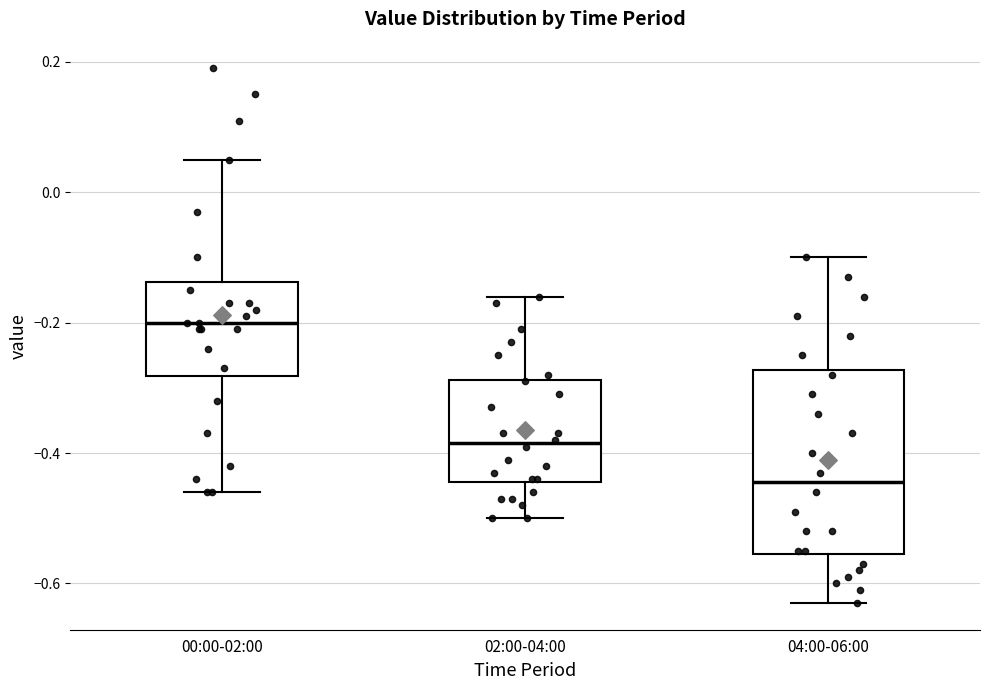

Reading left to right, read every box against the y-axis: the position of its median line, the range the box covers, and the ends of its whiskers. The values are not printed on the chart, so give them approximately, as read against the axis.

00:00-02:00: median -0.20, box -0.28 to -0.14, whiskers -0.46 to 0.06
02:00-04:00: median -0.38, box -0.44 to -0.28, whiskers -0.50 to -0.16
04:00-06:00: median -0.44, box -0.56 to -0.28, whiskers -0.62 to -0.10